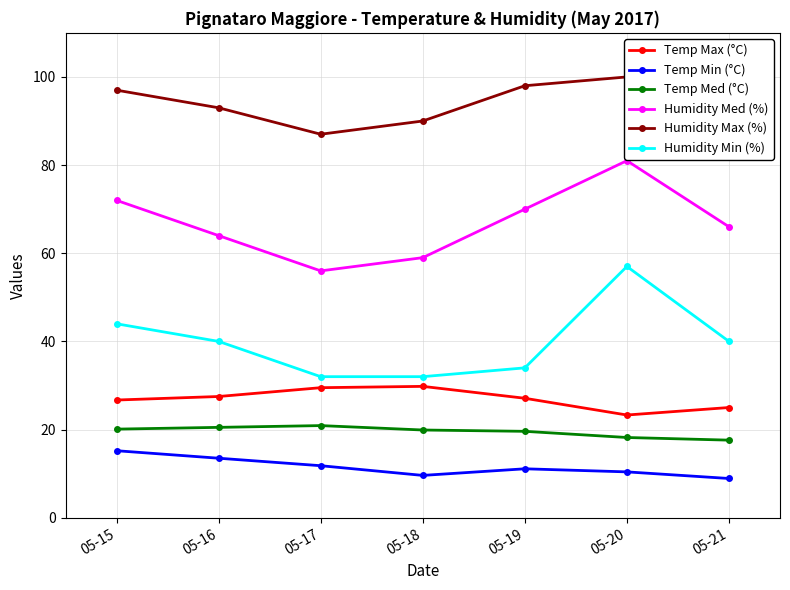

List the series in order of their peak value, lowest first.

Temp Min (°C), Temp Med (°C), Temp Max (°C), Humidity Min (%), Humidity Med (%), Humidity Max (%)